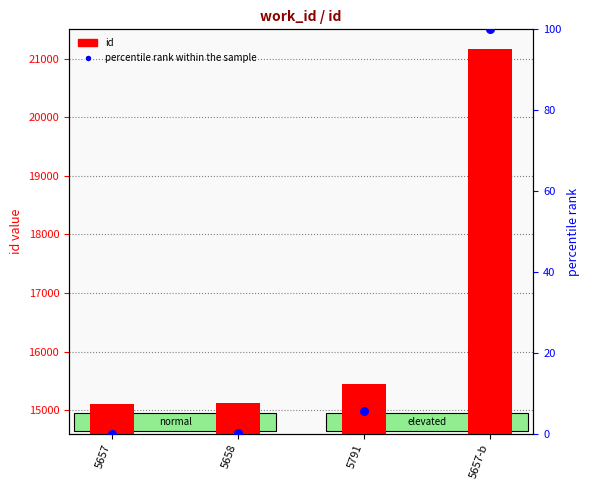

What are all the series names shown in the legend?

id, percentile rank within the sample